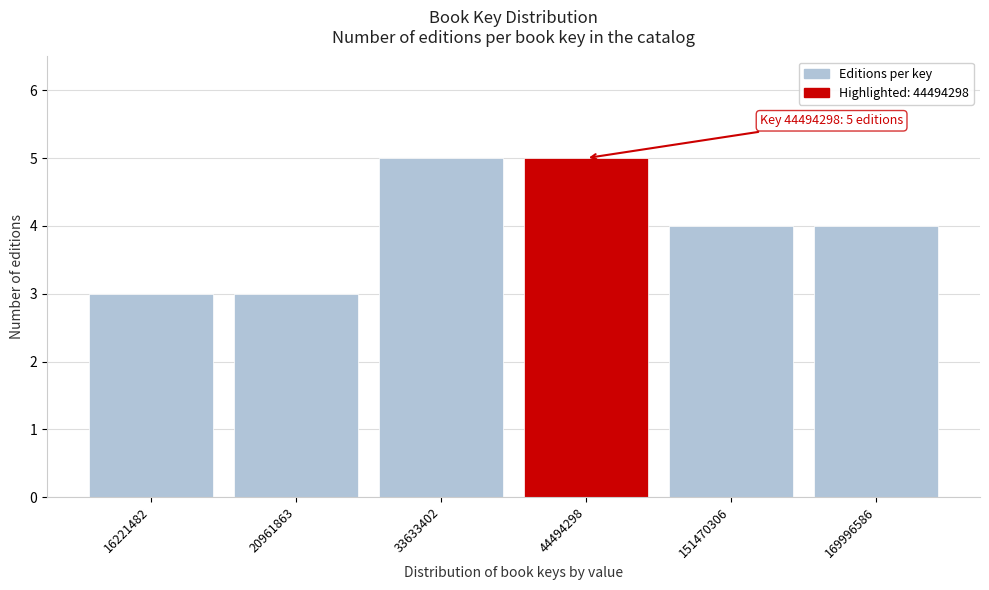

Reading left to right, extract all data points from this chart.

3	3	5	5	4	4